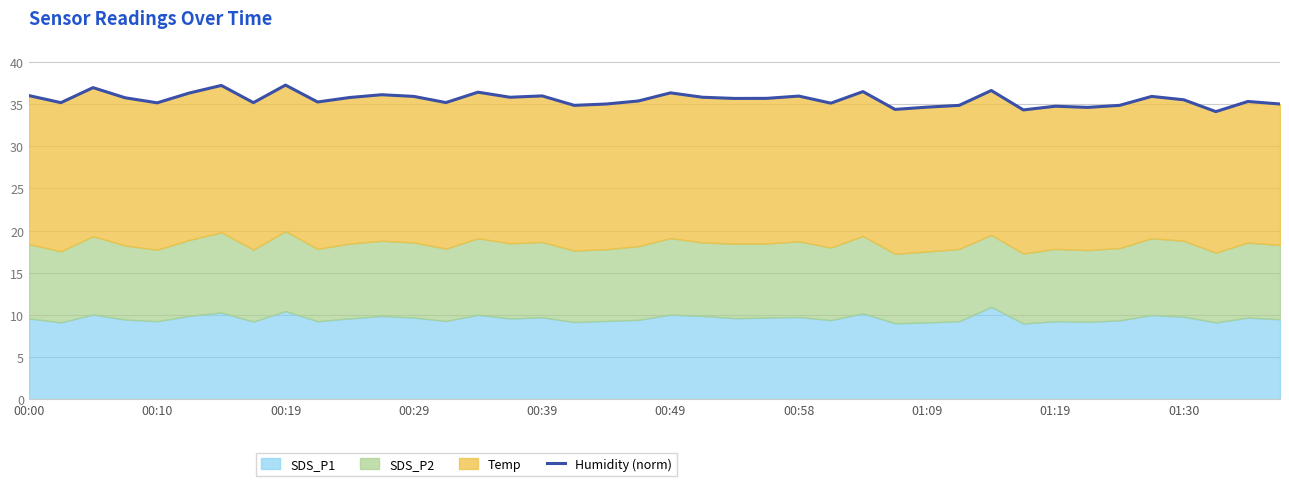

How many points are higher than both their immediate neighbors (excluding endpoints)?

13